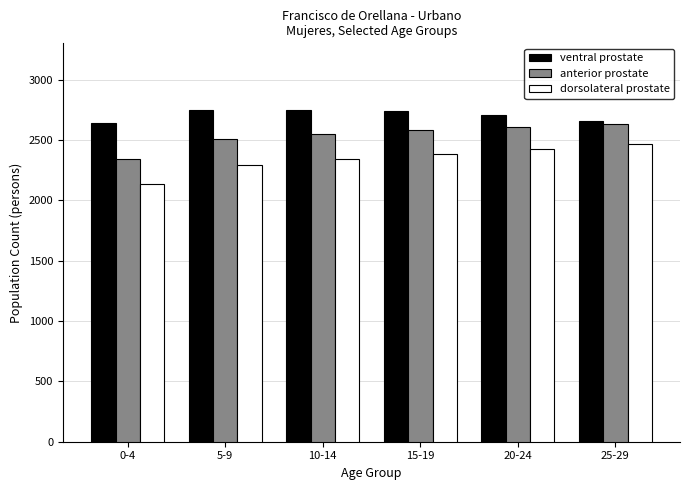

Count the number of categories in the chart.

6